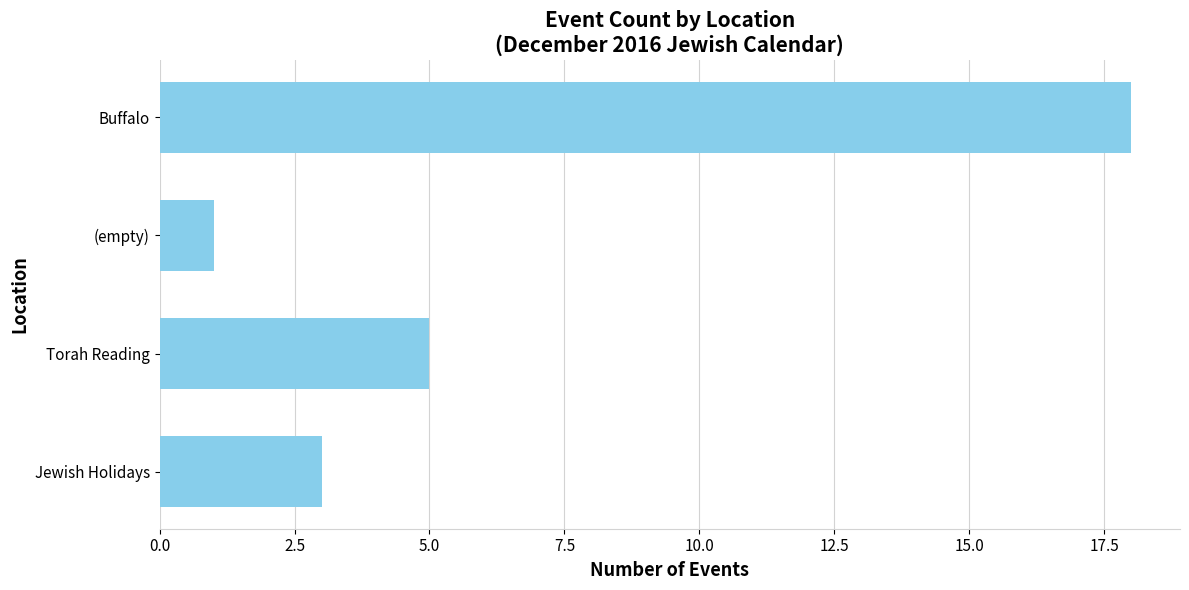

Rank the categories by value from lowest to highest.

(empty), Jewish Holidays, Torah Reading, Buffalo